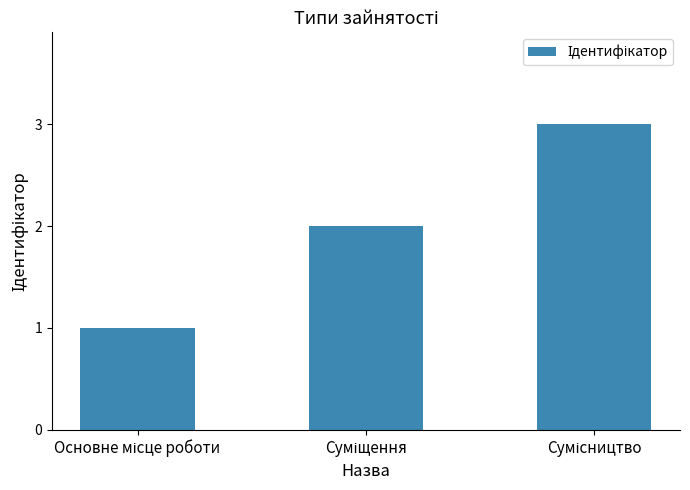

What is the maximum value shown in the chart?

3